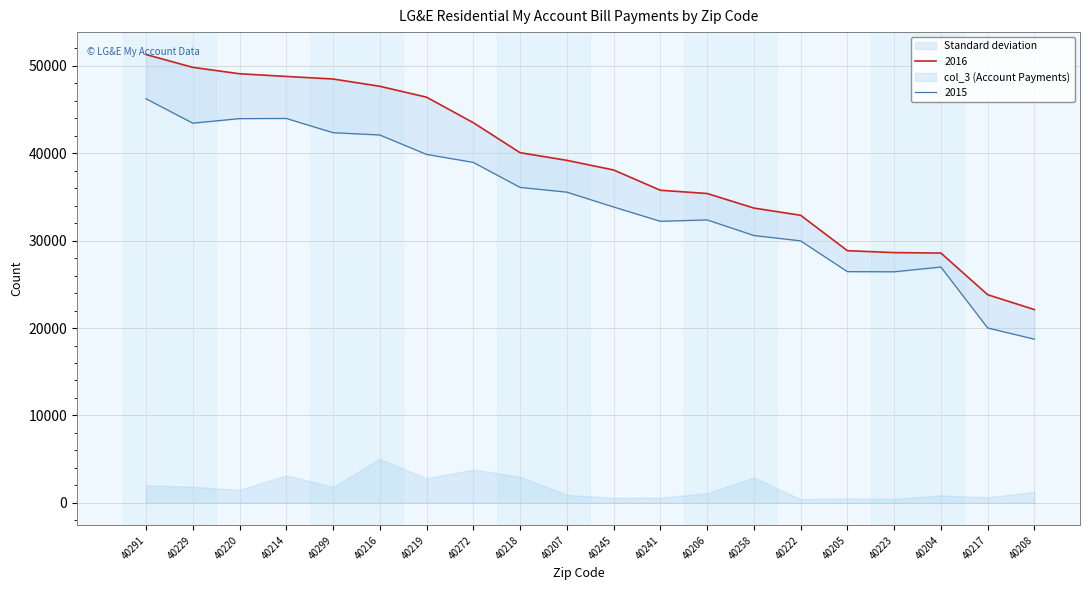

At 40222, list the series in order from smallest to largest.

2015, 2016